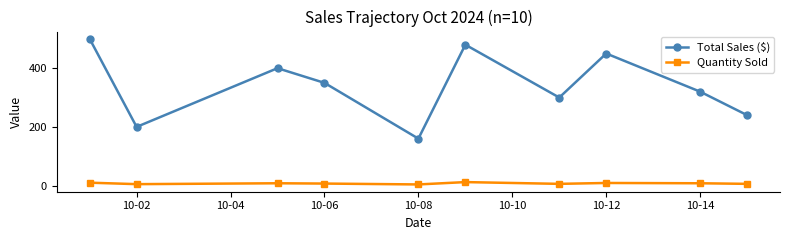

What is the average value of the Quantity Sold series?

8